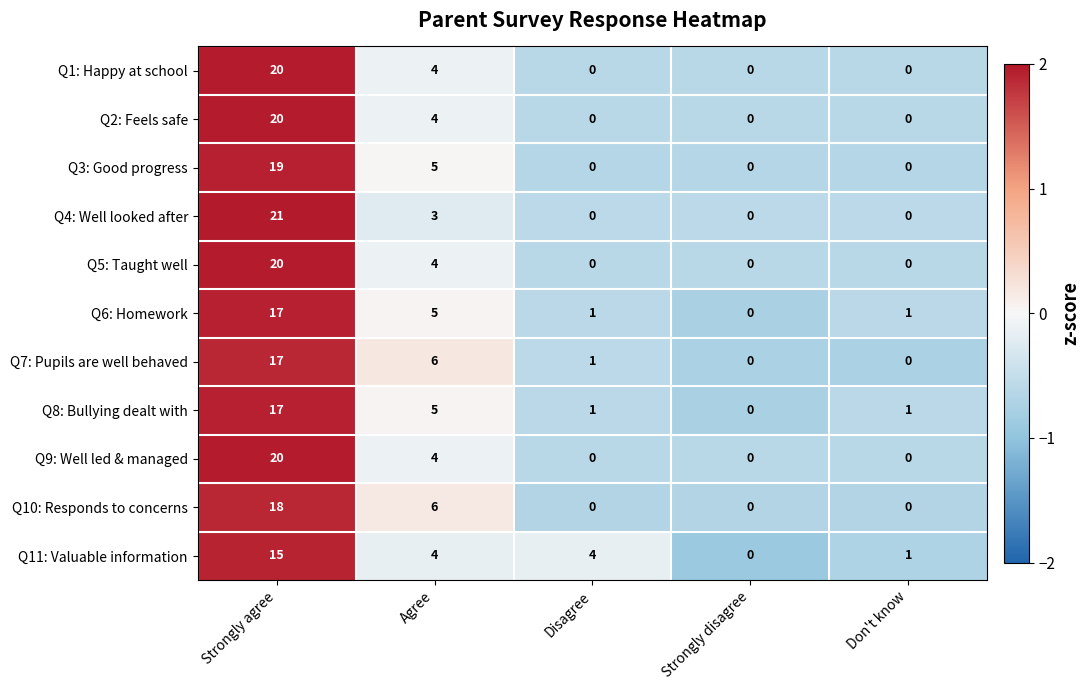

What is the difference between the highest and lowest values at Strongly agree?

6